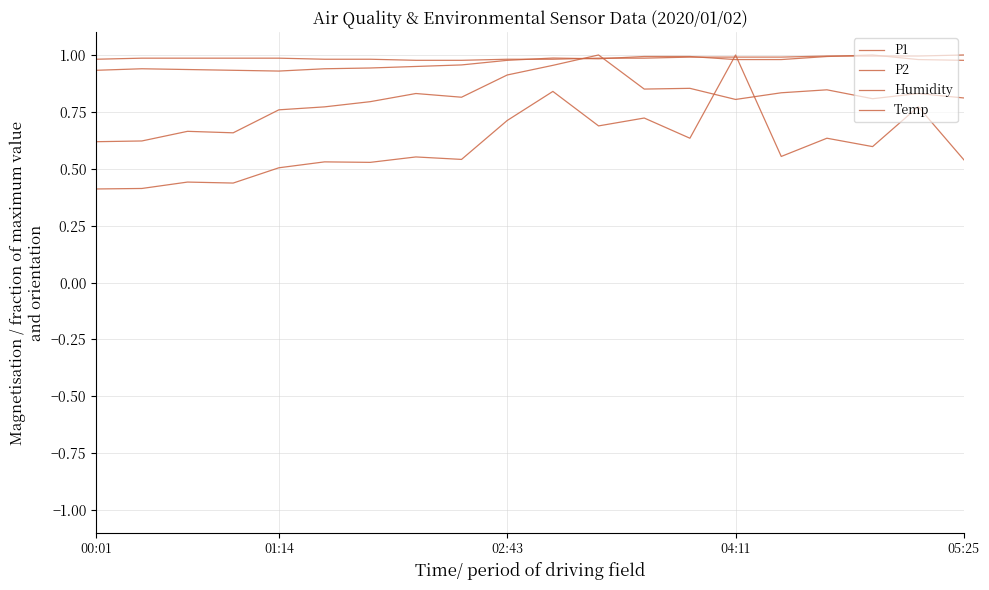

What is the label of the 9th point from the left?

8